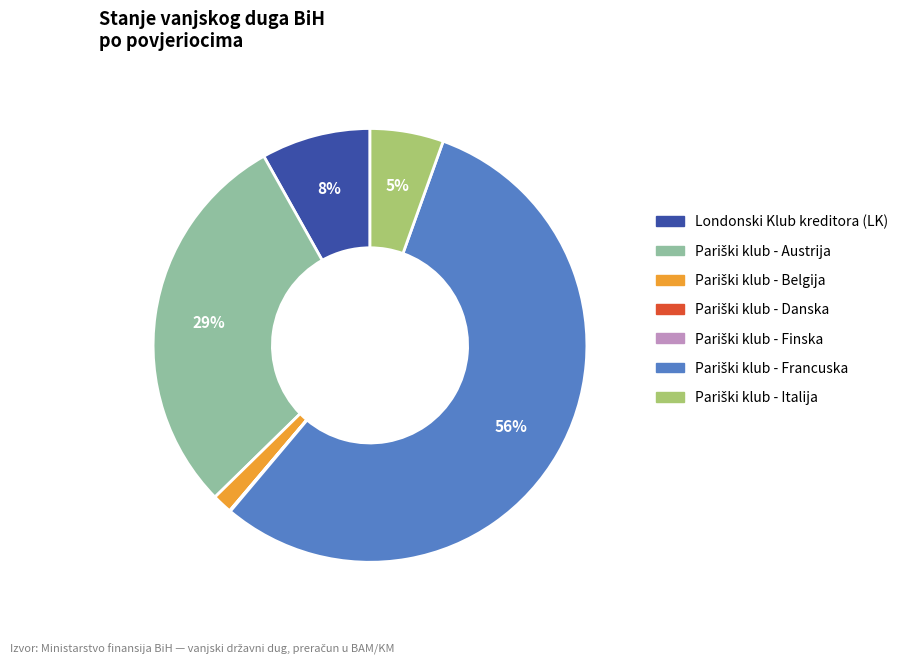

Is there any slice that represents more than half of the pie?

Yes